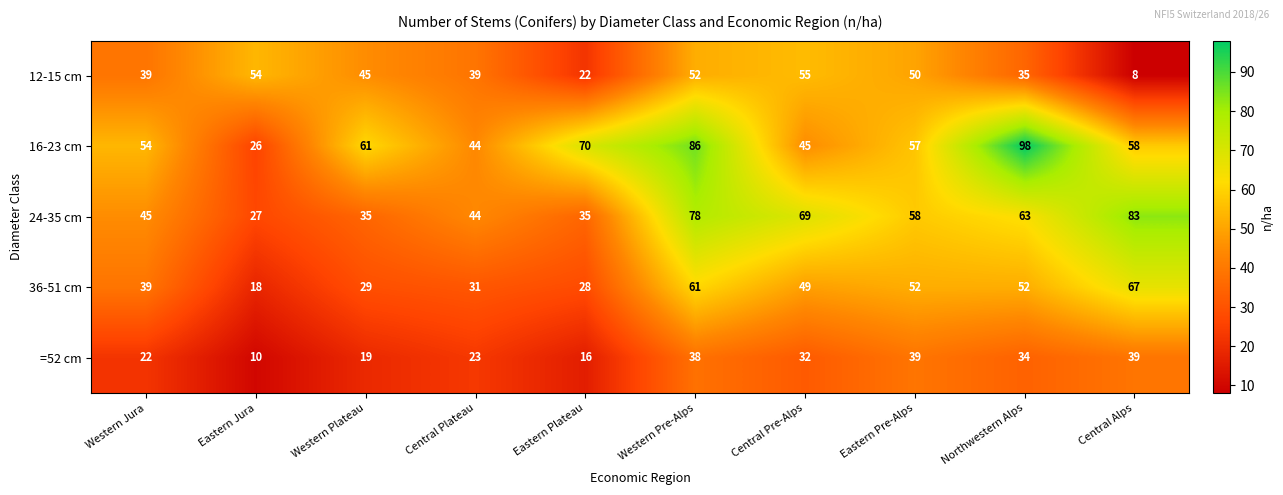

The value of 12-15 cm at Eastern Plateau is 22. True or false?

True